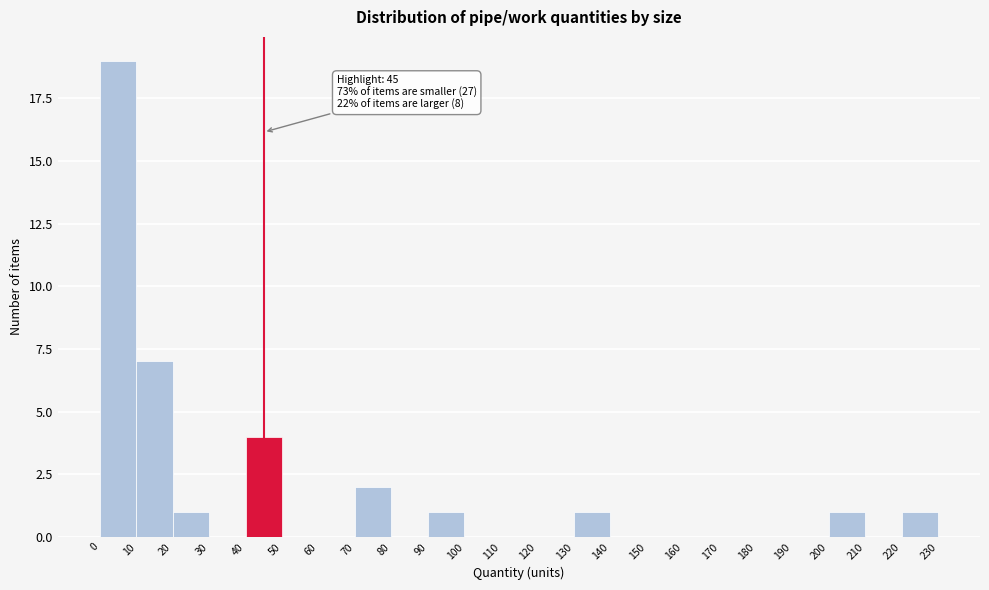

Which range on the x-axis has the tallest bar?

0 to 10